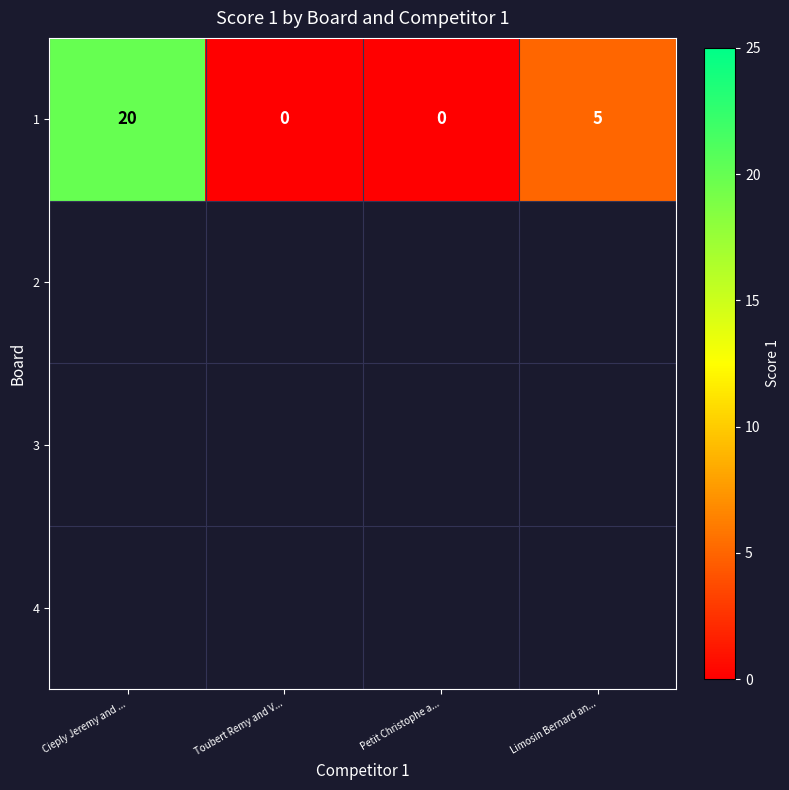

What is the change in value from Cieply Jeremy and ... to Limosin Bernard an...?

-15